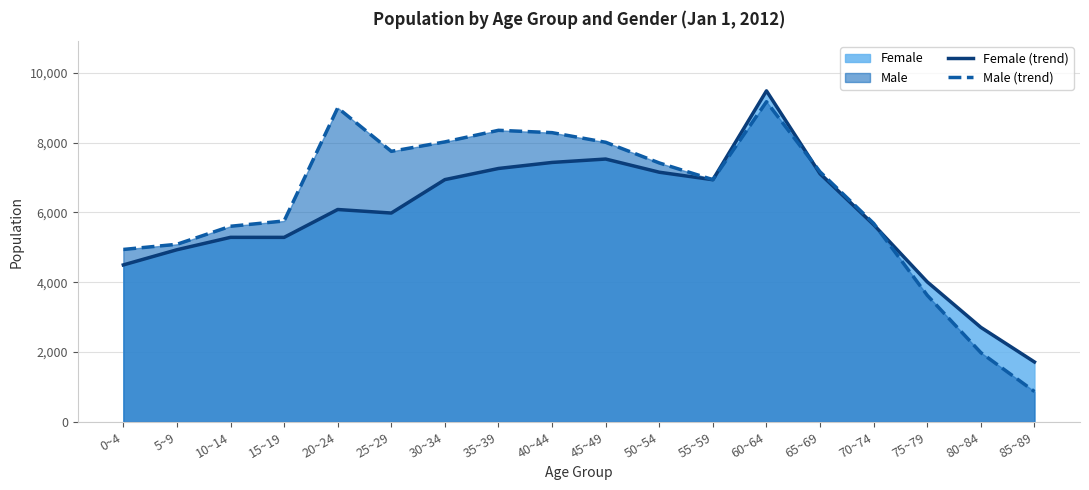

How many interior local valleys does the Male (trend) series have?

2